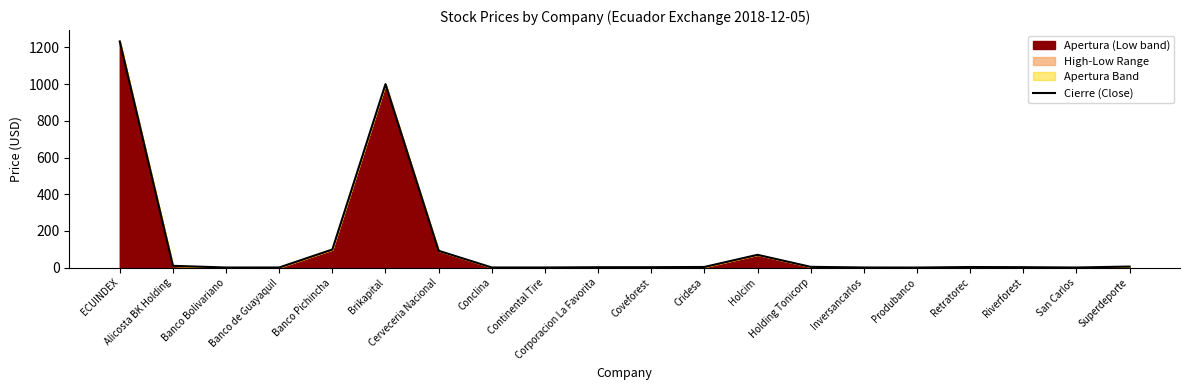

List the labels in order of value, largest first.

ECUINDEX, Brikapital, Banco Pichincha, Cerveceria Nacional, Holcim, Alicosta BK Holding, Superdeporte, Holding Tonicorp, Cridesa, Retratorec, Riverforest, Coveforest, Corporacion La Favorita, Conclina, Continental Tire, Inversancarlos, Banco de Guayaquil, Banco Bolivariano, San Carlos, Produbanco